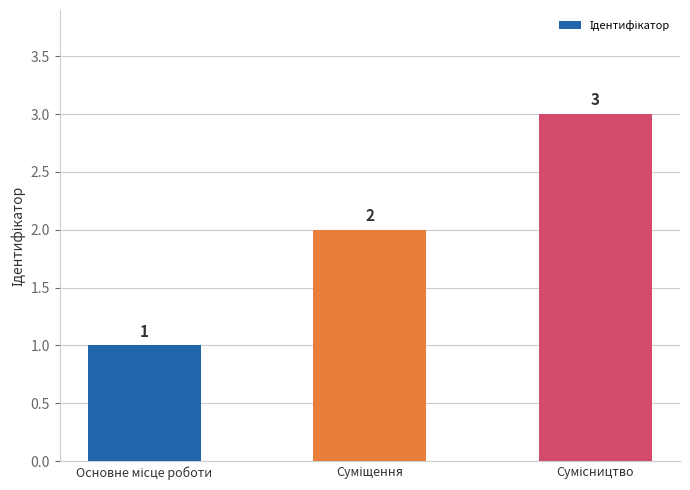

What is the value of the 3rd bar from the left?

3